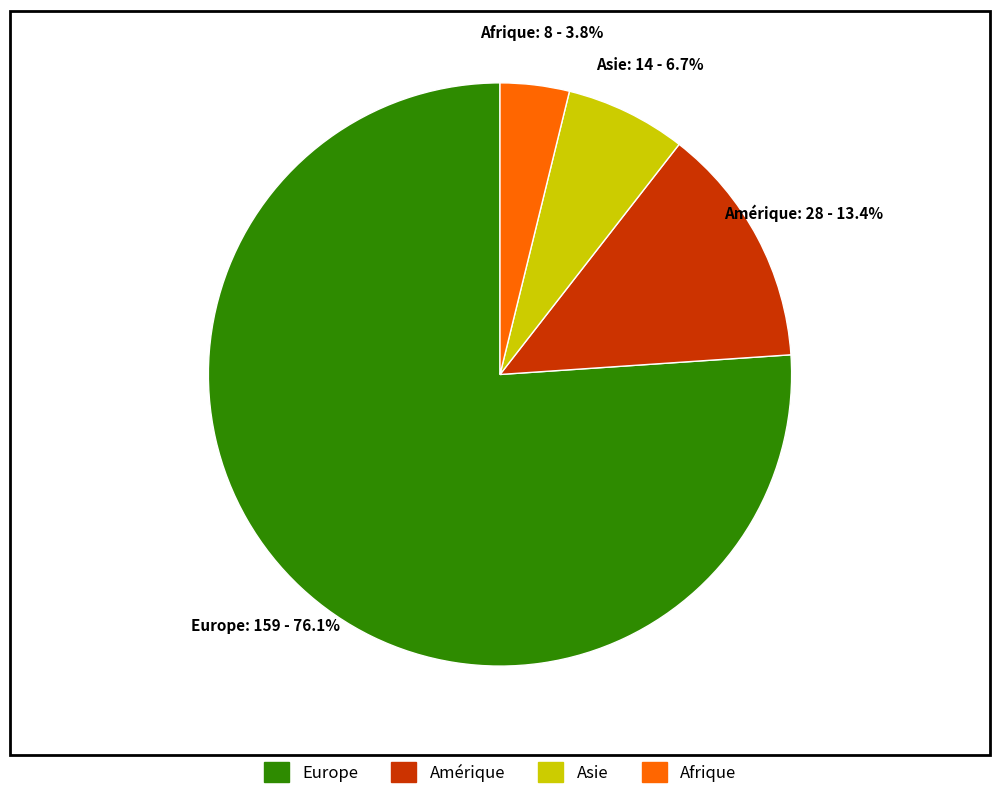

Rank the categories by value from highest to lowest.

Europe, Amérique, Asie, Afrique